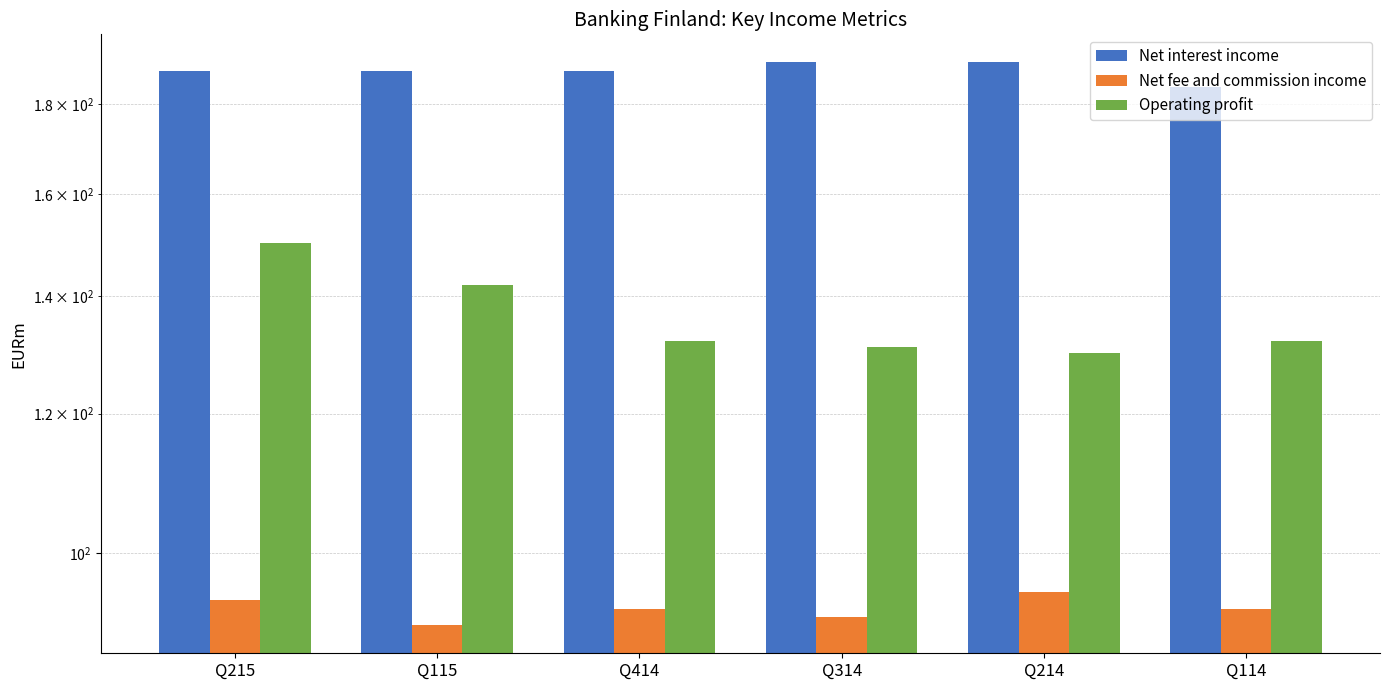

What is the total value across all series at Q215?

432